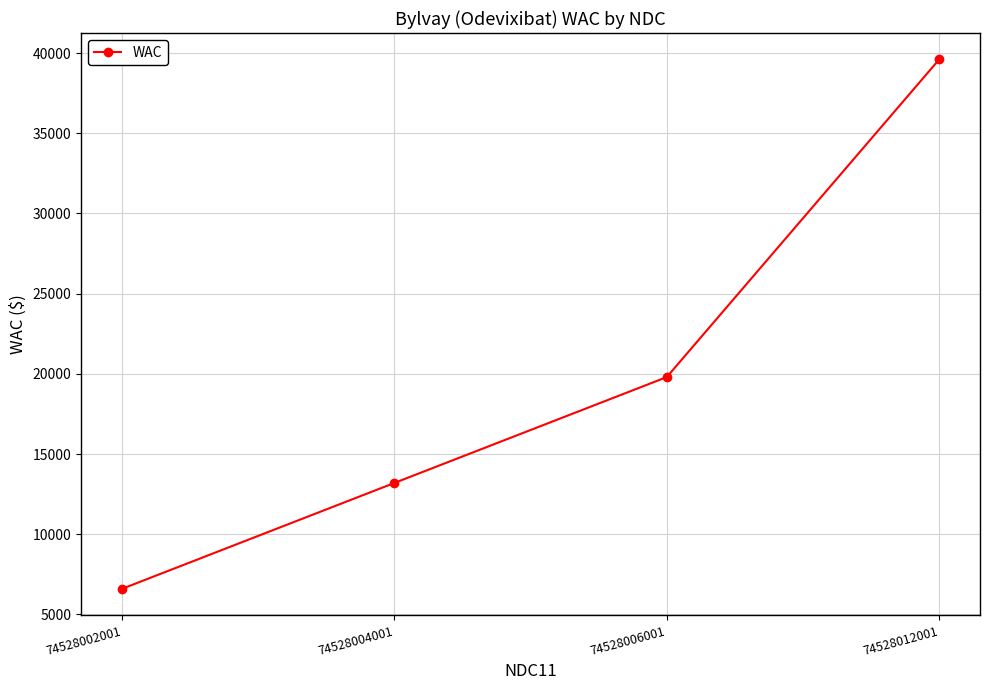

Approximately how many times larger is the value at 74528002001 compared to 74528012001?

0.2